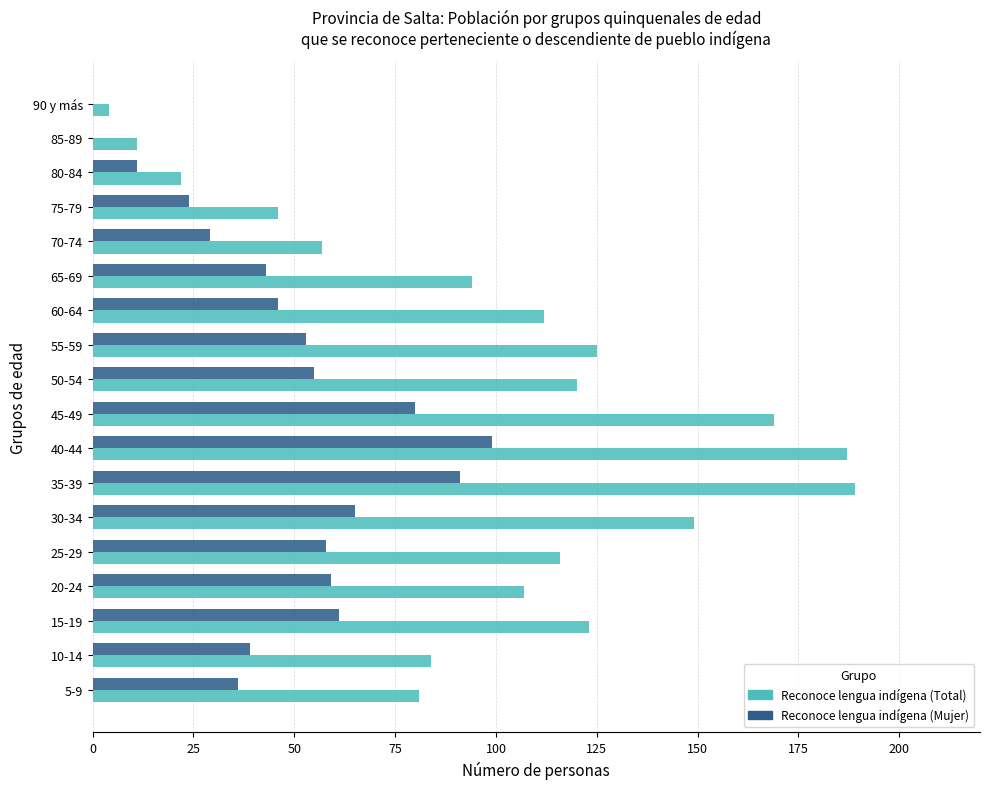

How many data points does each series have?

18